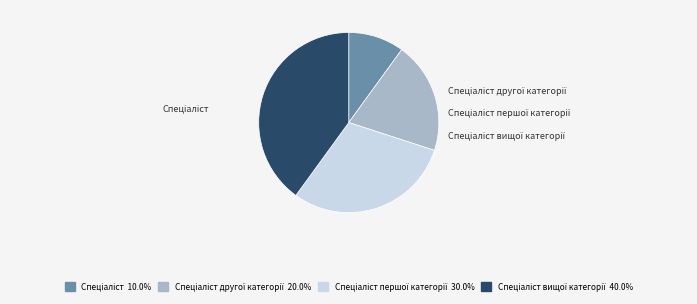

Is there a majority slice in this chart?

No